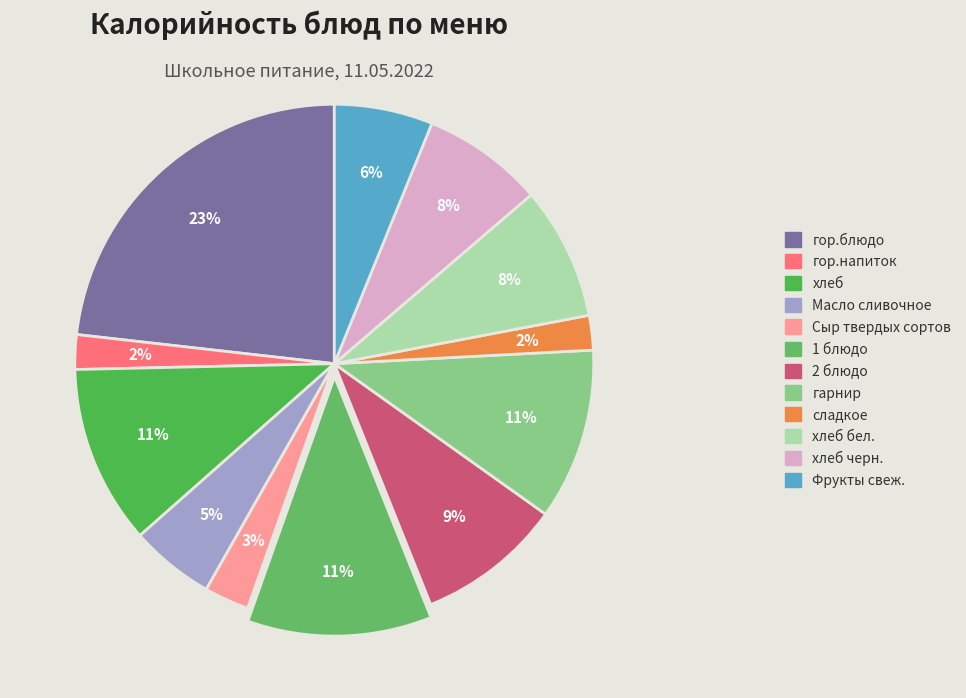

To the nearest percent, what is the difference between the largest and smallest slice percentages?

21%